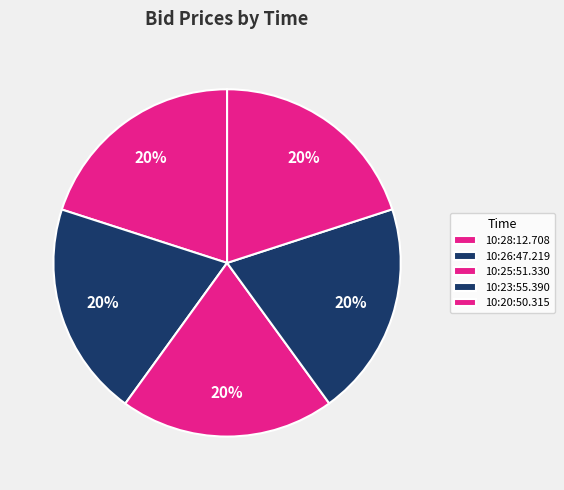

The 10:23:55.390 slice represents 13% of the pie. True or false?

False